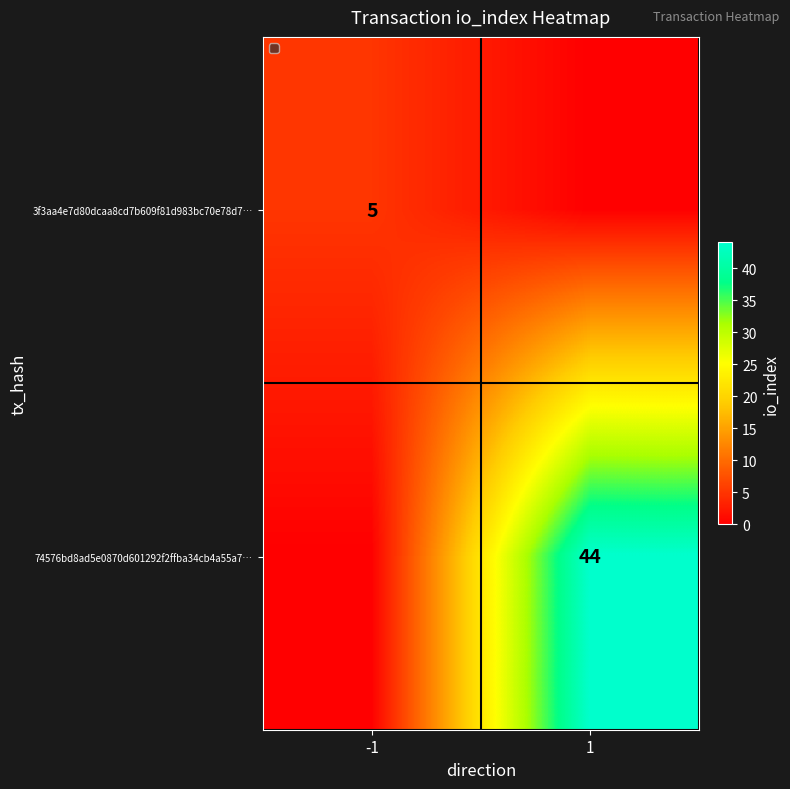

What is the total value across all series at -1?

5